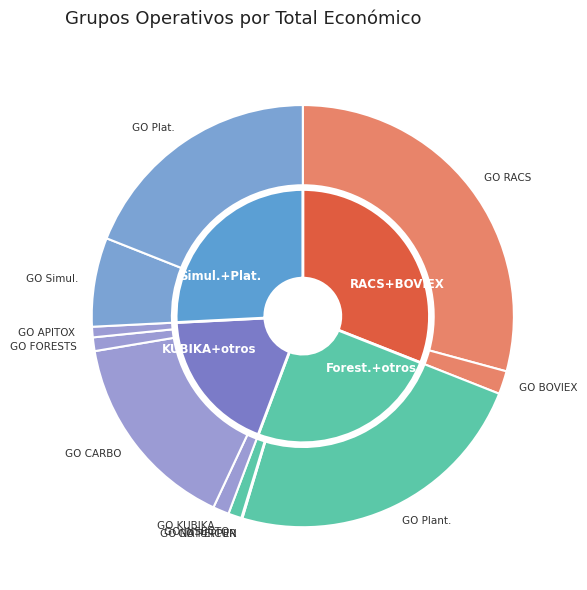

How many segments does this pie chart have?

12